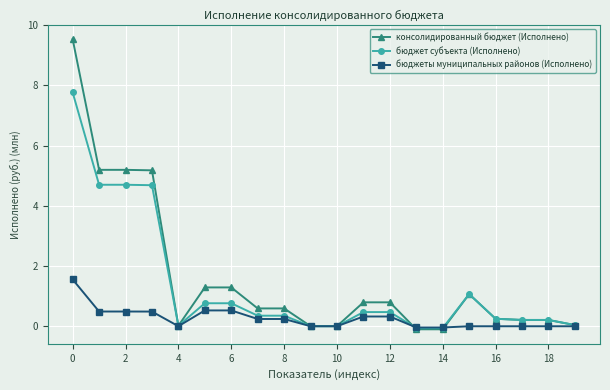

Rank the series by their maximum value, from highest to lowest.

консолидированный бюджет (Исполнено), бюджет субъекта (Исполнено), бюджеты муниципальных районов (Исполнено)